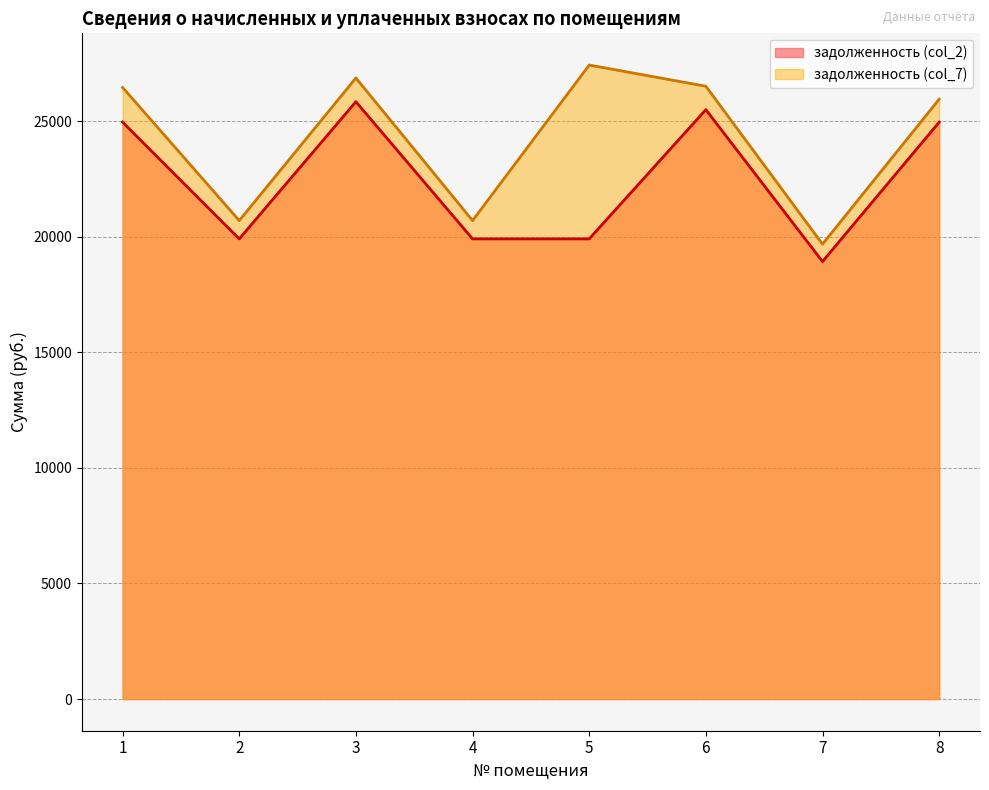

At which label is задолженность (col_7) closest to 23556?

8